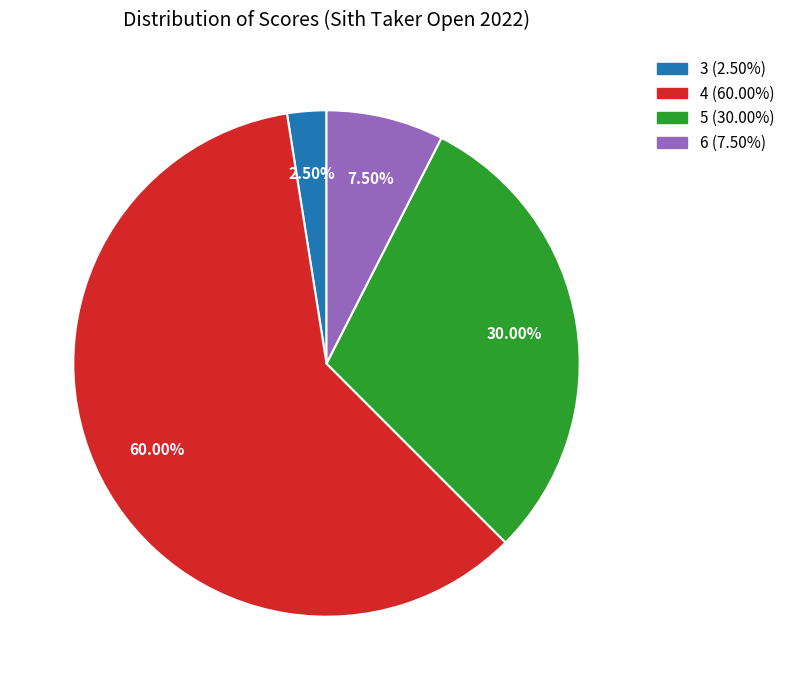

Is there any slice that represents more than half of the pie?

Yes